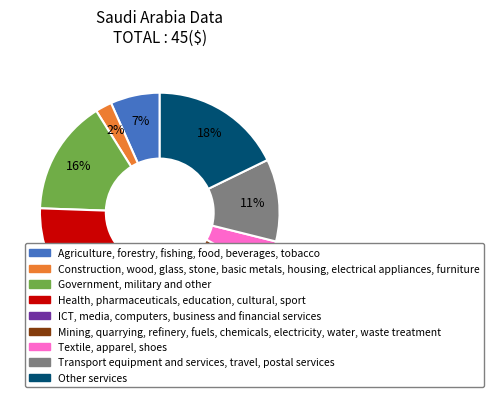

How many slices are in this pie chart?

9